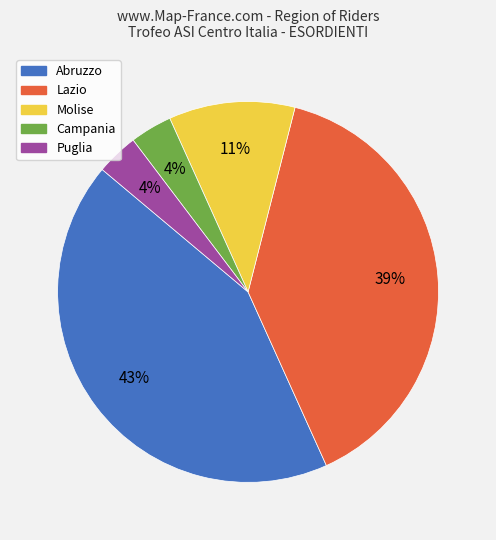

Which category has the biggest portion of the pie?

Abruzzo